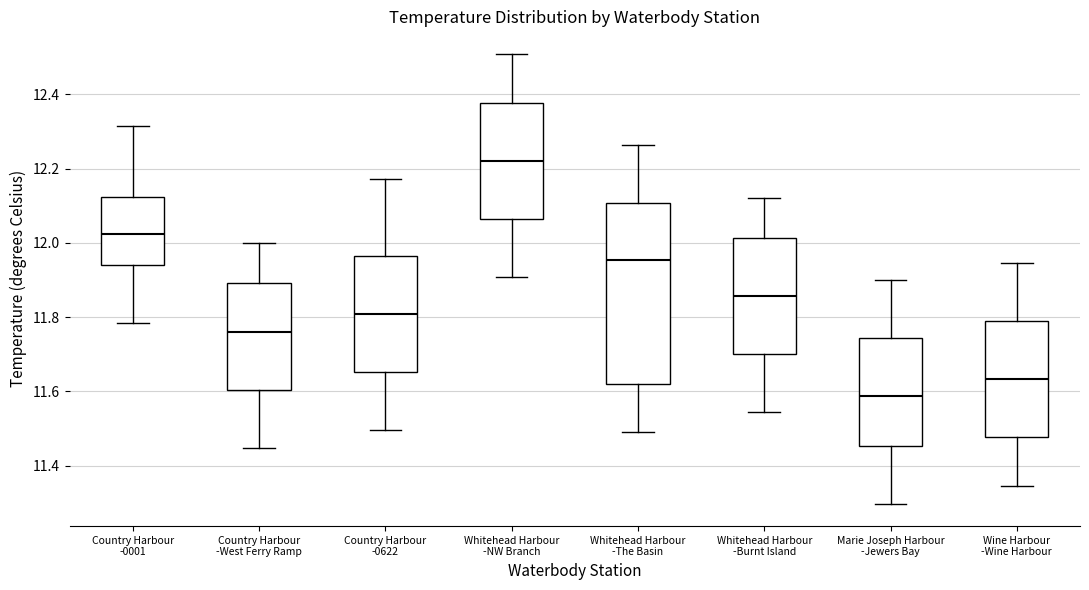

Comparing the boxes themselves (not the whiskers), which one is the tallest?

Whitehead Harbour -The Basin